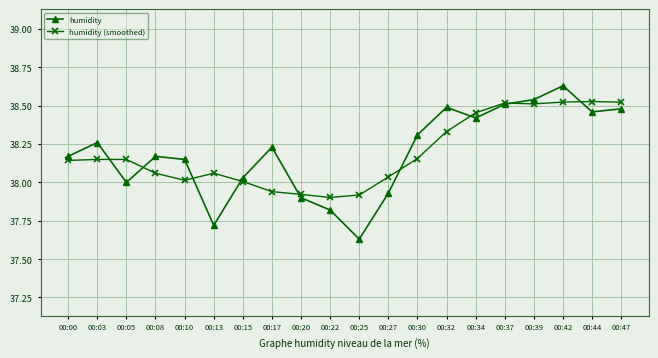

At which category does humidity reach its first local peak?

00:03